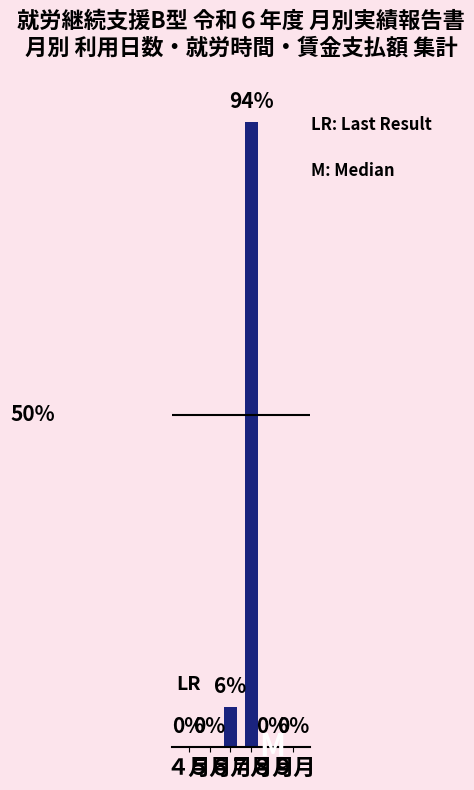

What is the sum of all values?

100